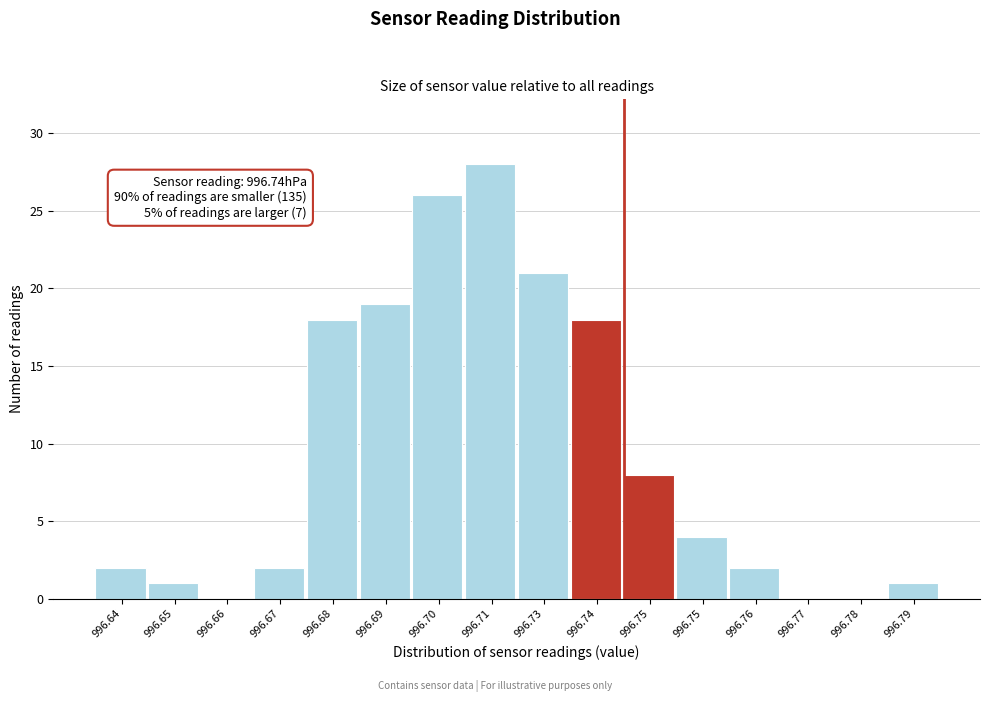

Are the bars horizontal?

No